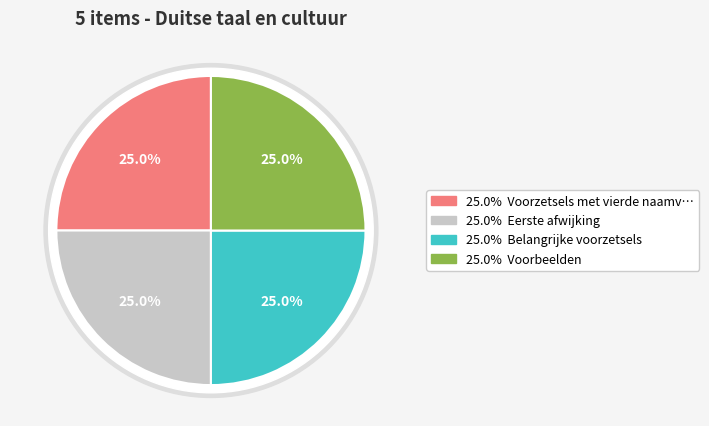

What percentage is the Voorzetsels met vierde naamval slice, to the nearest percent?

25%